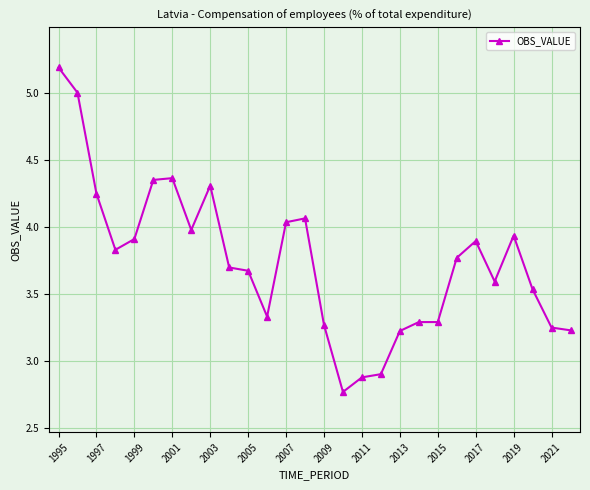

What is the greatest value displayed?

5.2